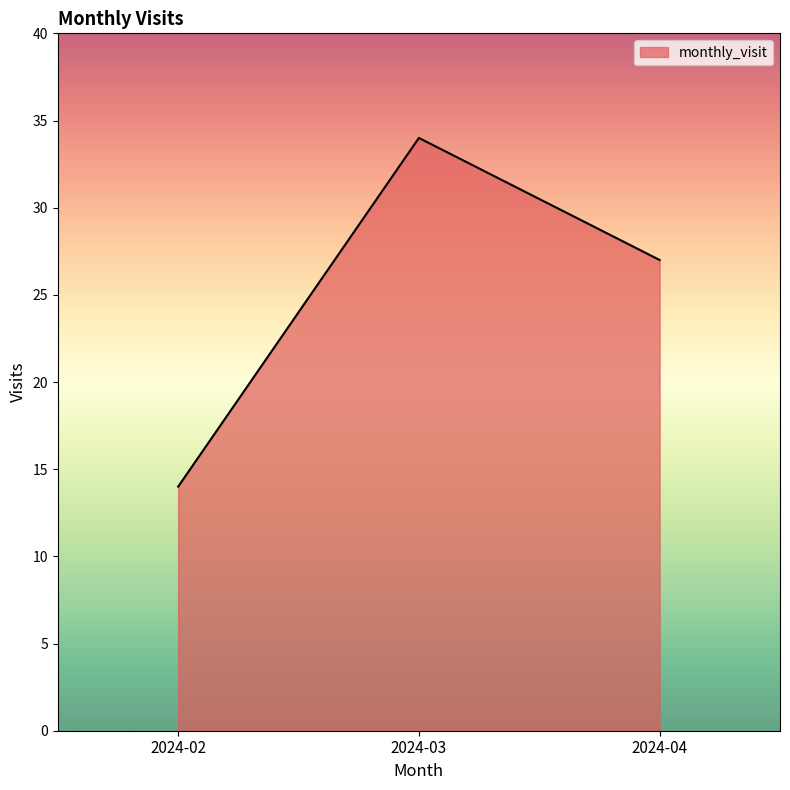

What is the ratio of the value at 2024-04 to the value at 2024-03?

0.8